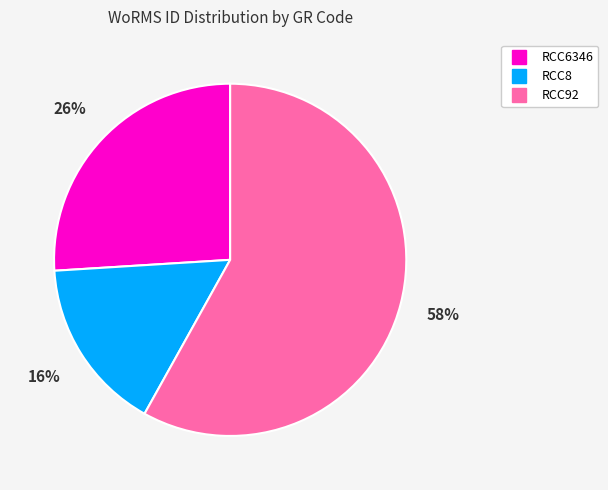

Approximately how many times larger is the value at RCC92 compared to RCC6346?

2.2